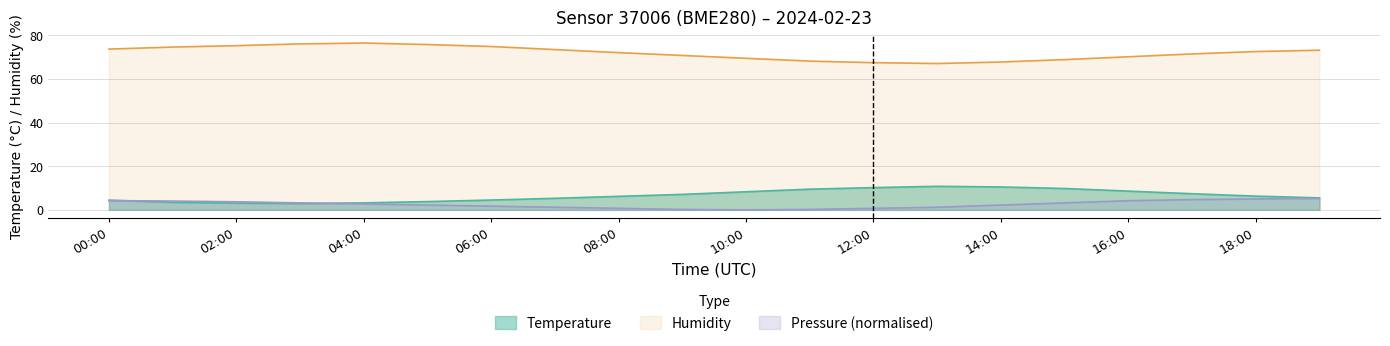

Where is the first local maximum for Humidity?

04:00